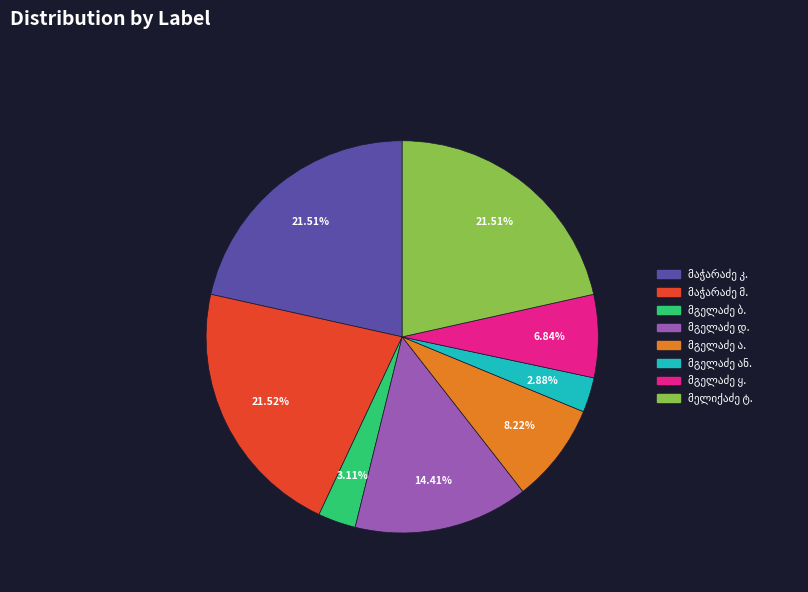

Does any single category account for the majority?

No